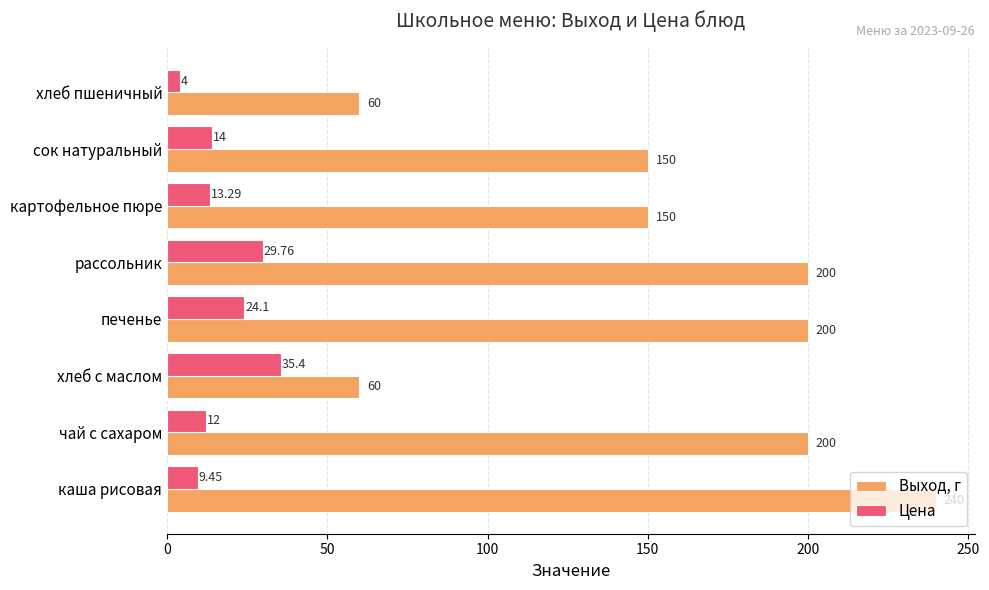

Which label corresponds to the smallest value in the chart?

хлеб пшеничный